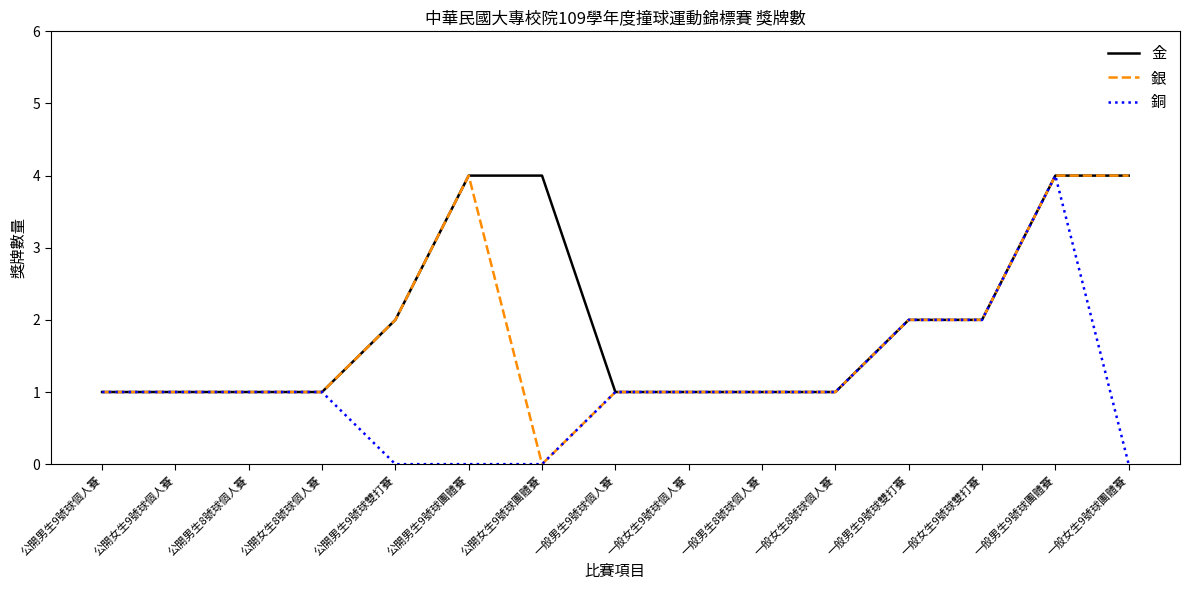

What is the difference between the highest and lowest values at 公開男生9號球團體賽?

4